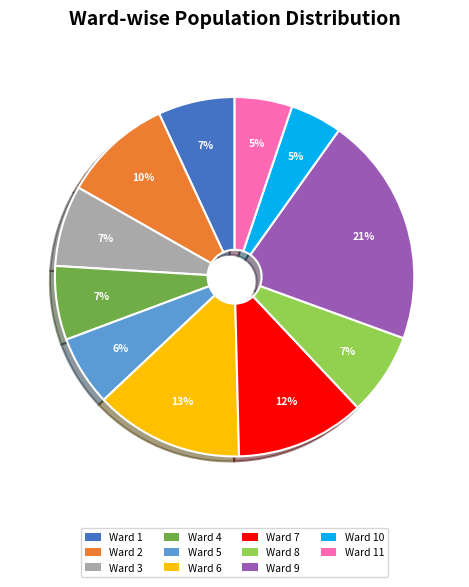

Combined, do Ward 2 and Ward 7 account for over 50%?

No